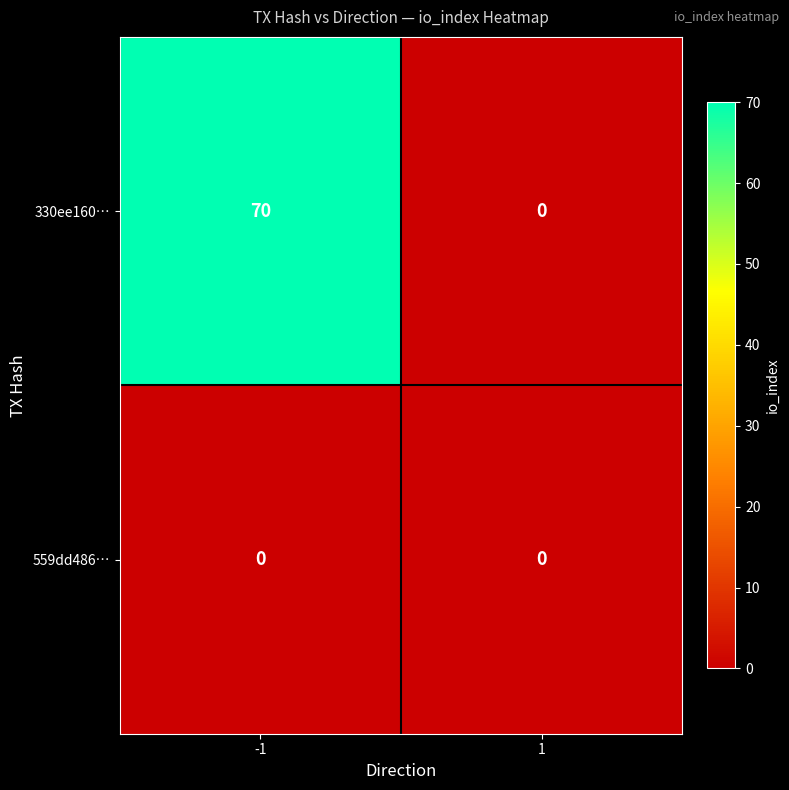

Which series has the widest spread of values?

330ee160…